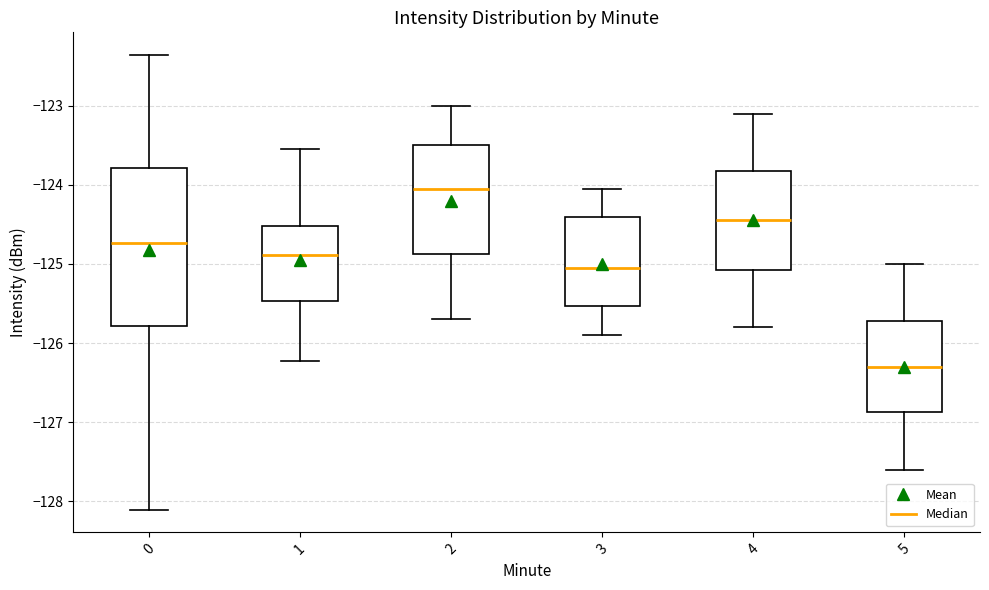

Which box is the tallest, from its lower edge to its upper edge?

0